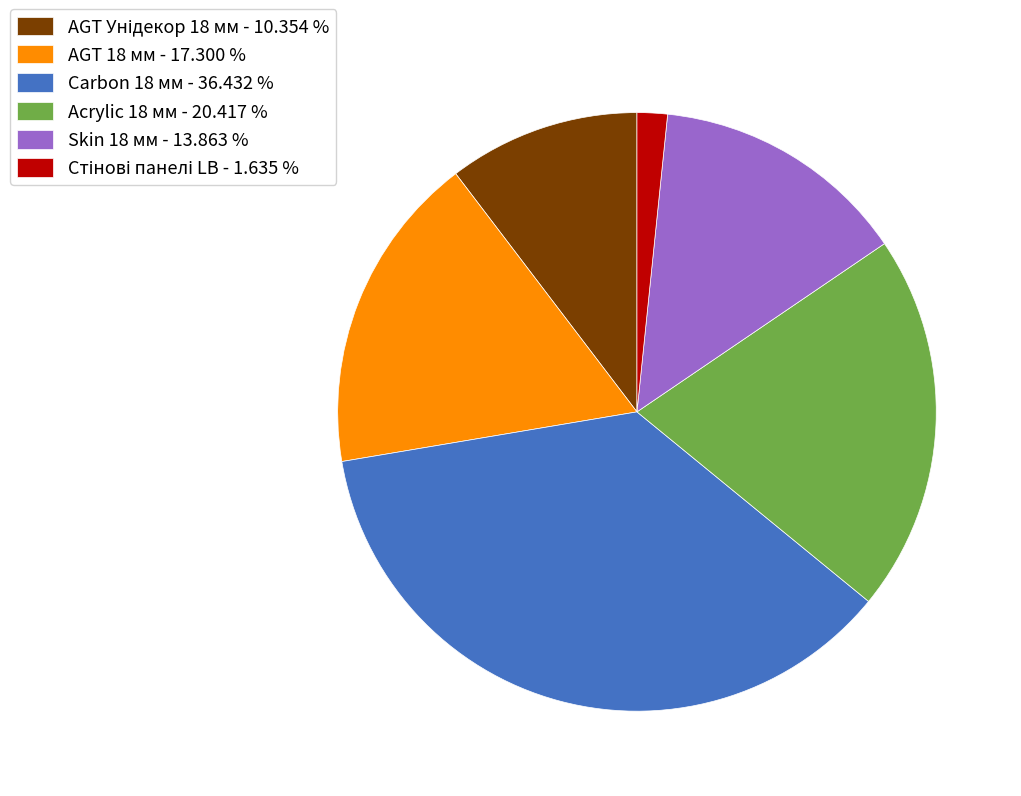

Does Skin 18 мм represent more than half of the total?

No